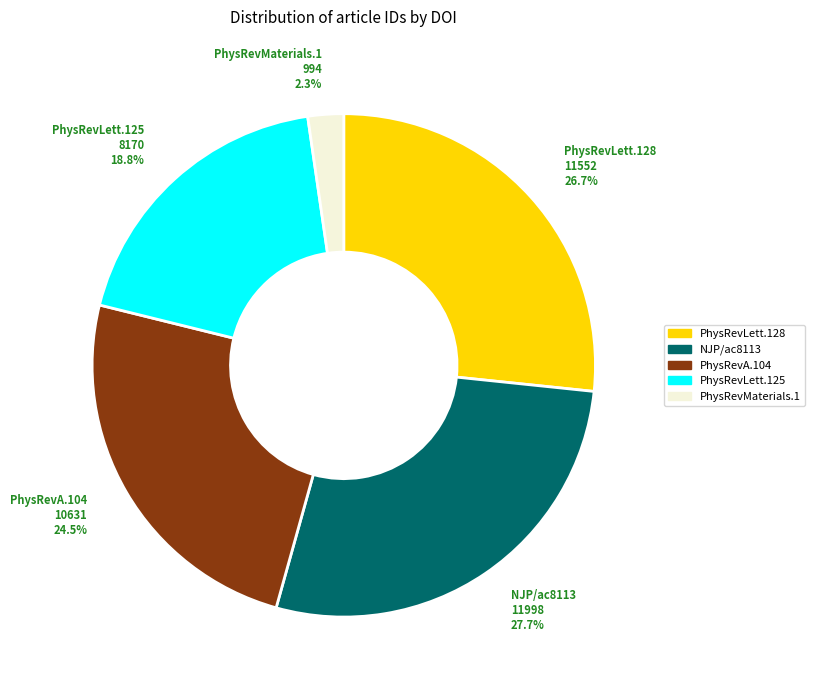

Does any single category account for the majority?

No